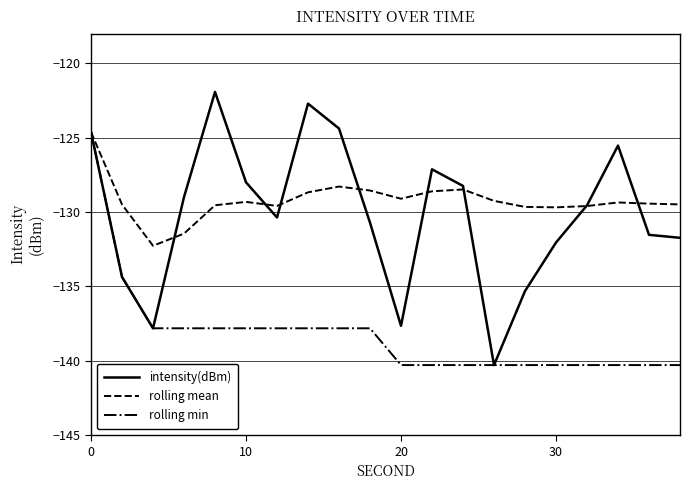

What is the minimum value for intensity(dBm)?

-140.3